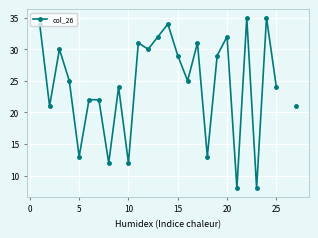

How many lines are shown in the chart?

1